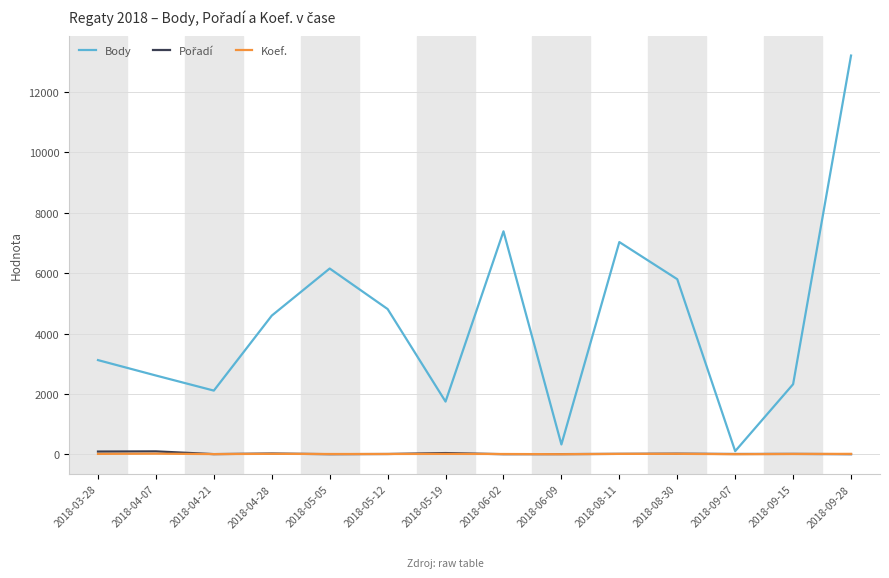

At which category is the sum across all series the highest?

2018-09-28